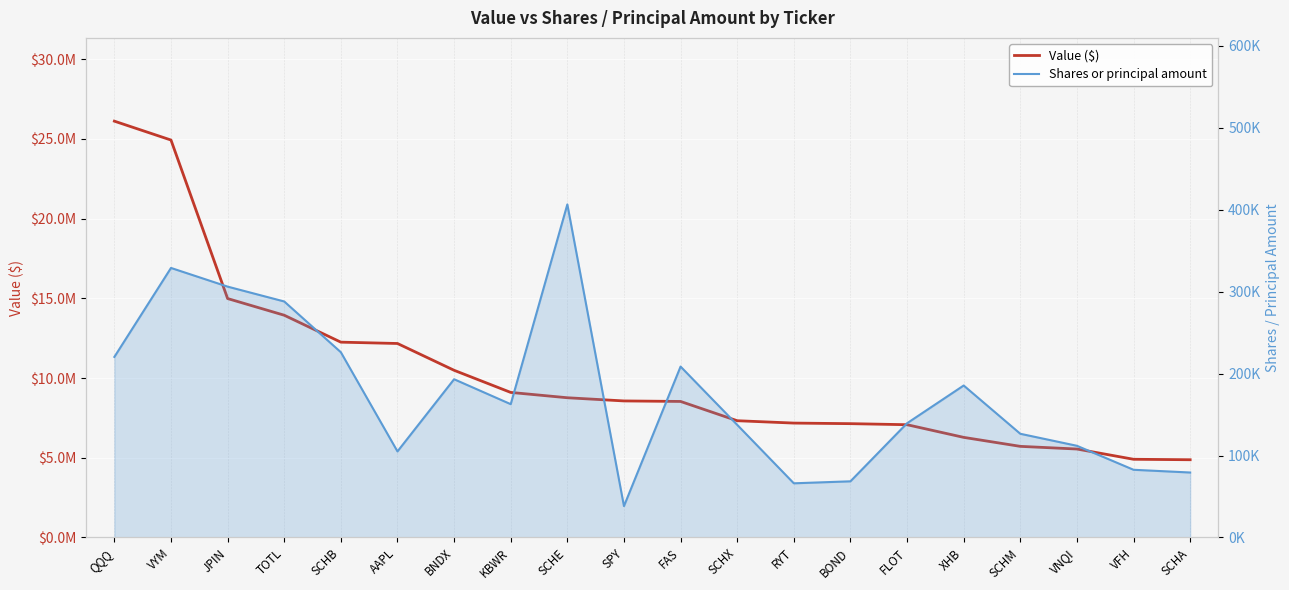

How many series are shown in this chart?

2